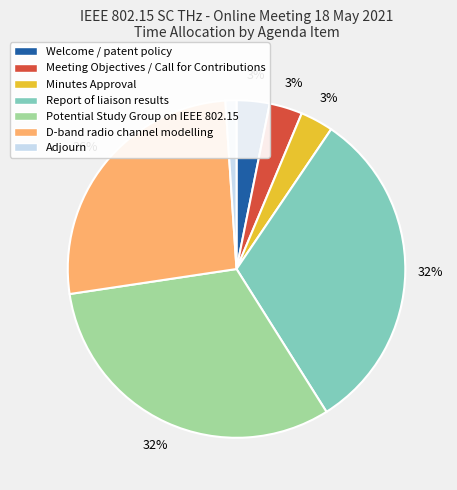

The Adjourn slice represents 1% of the pie. True or false?

True